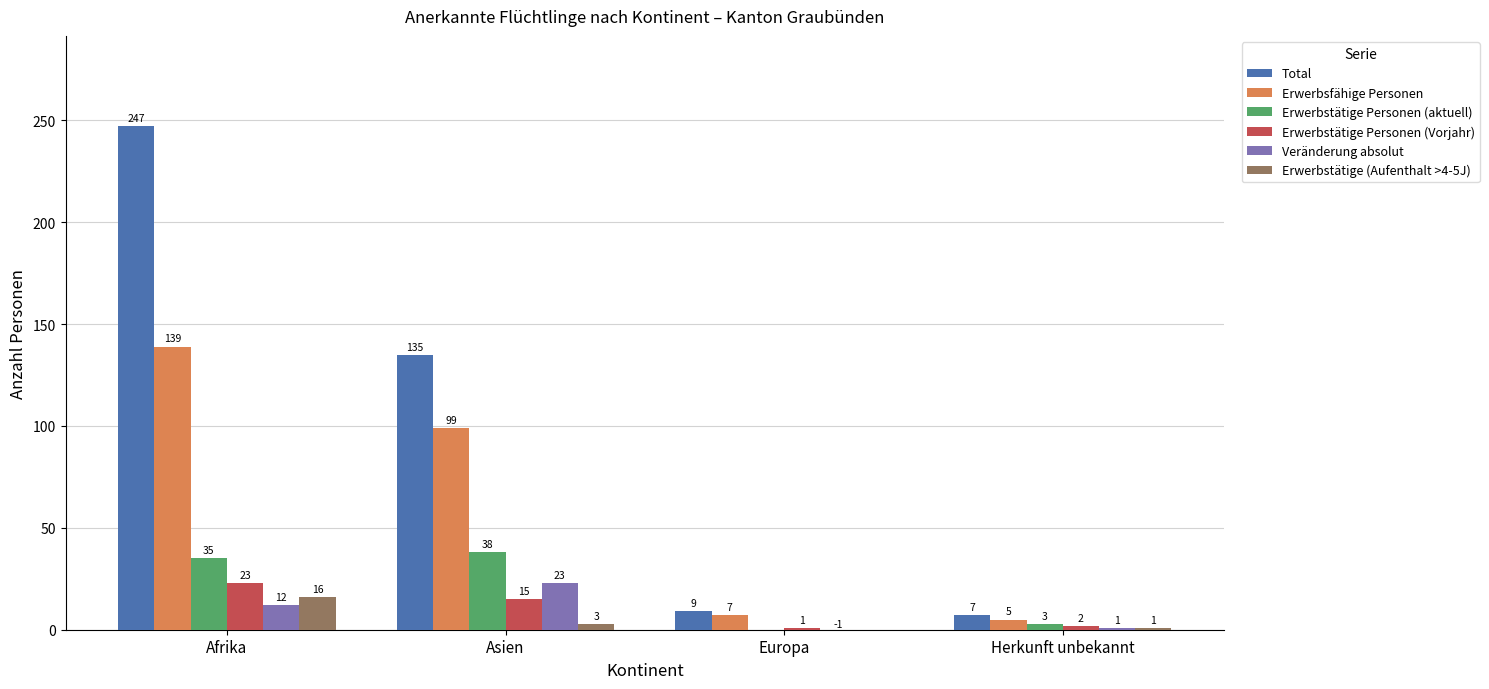

Reading left to right, what are all the values shown in this chart?

Total: 247	135	9	7
Erwerbsfähige Personen: 139	99	7	5
Erwerbstätige Personen (aktuell): 35	38	0	3
Erwerbstätige Personen (Vorjahr): 23	15	1	2
Veränderung absolut: 12	23	-1	1
Erwerbstätige (Aufenthalt >4-5J): 16	3	0	1